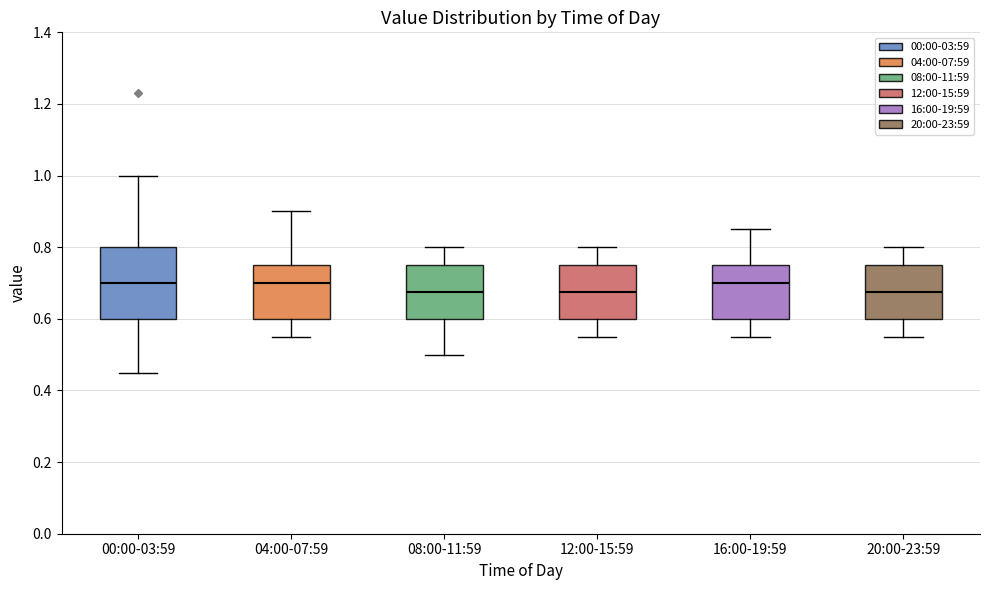

Which box is the tallest, from its lower edge to its upper edge?

00:00-03:59